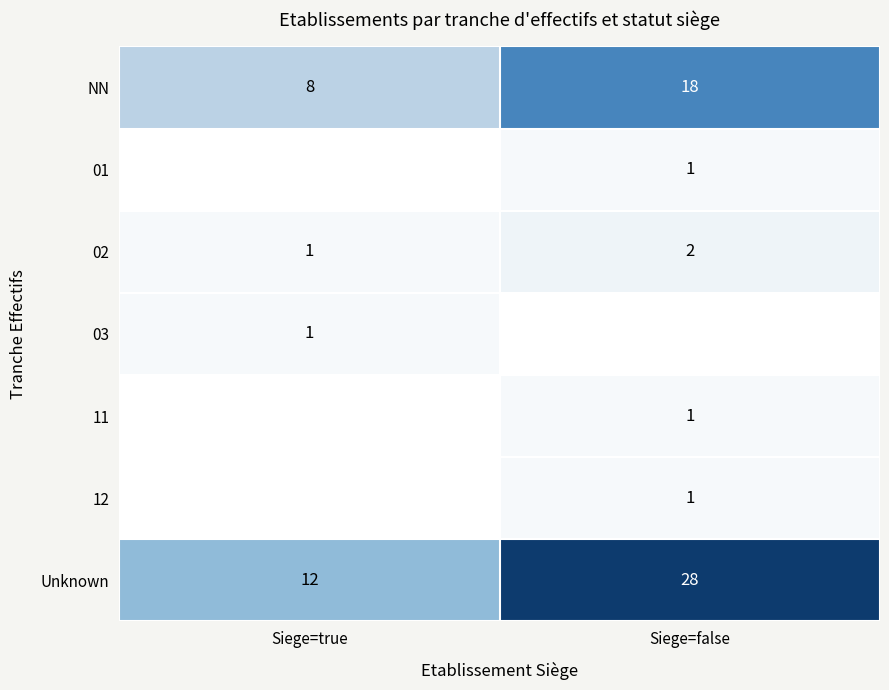

At which label is 02 closest to 1?

Siege=true